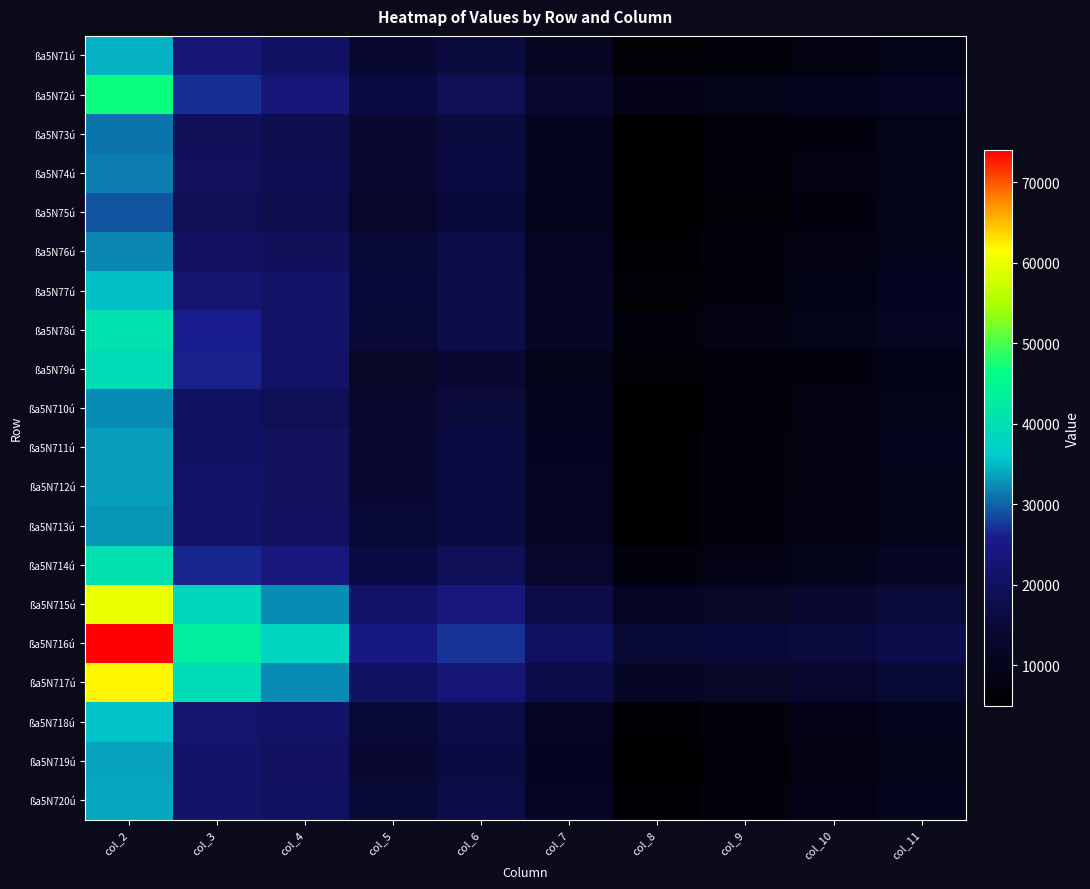

Which series has the largest total across all categories?

ßa5N716ú